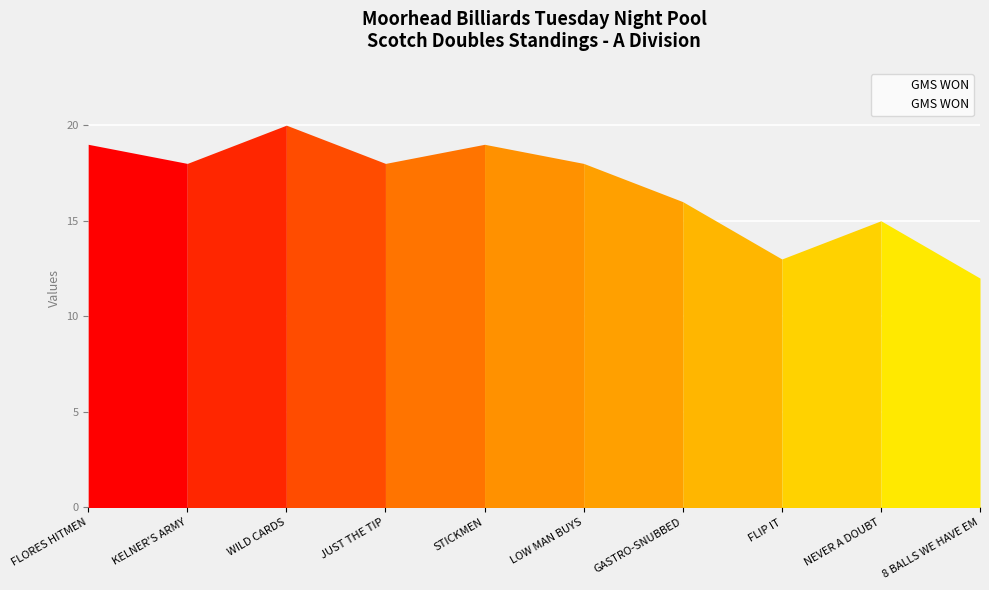

Reading left to right, transcribe all the data shown in this chart.

19	18	20	18	19	18	16	13	15	12